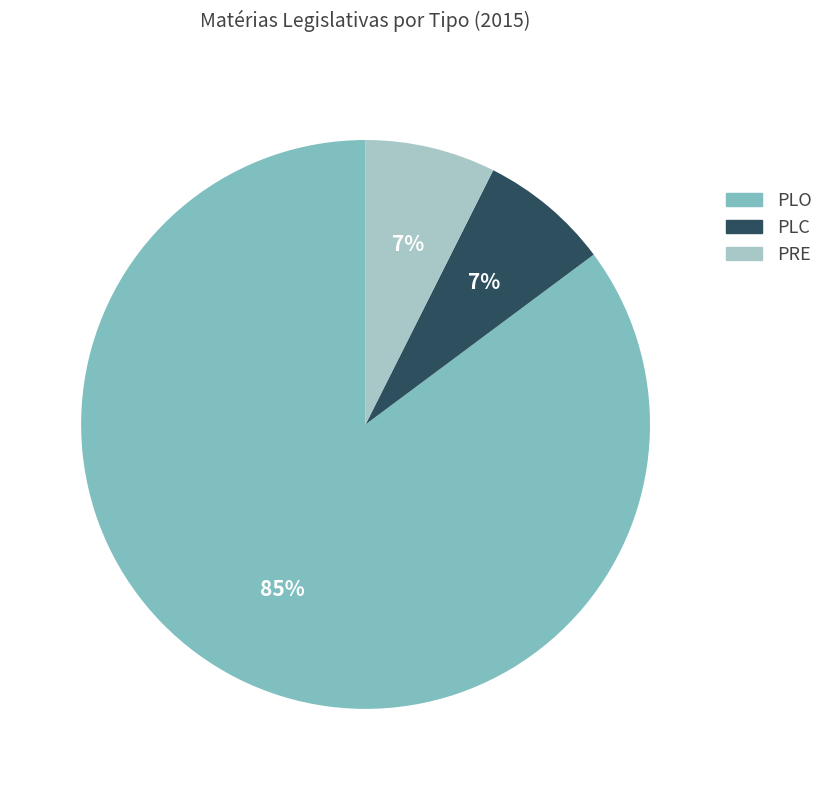

Combined, do PRE and PLC account for over 50%?

No